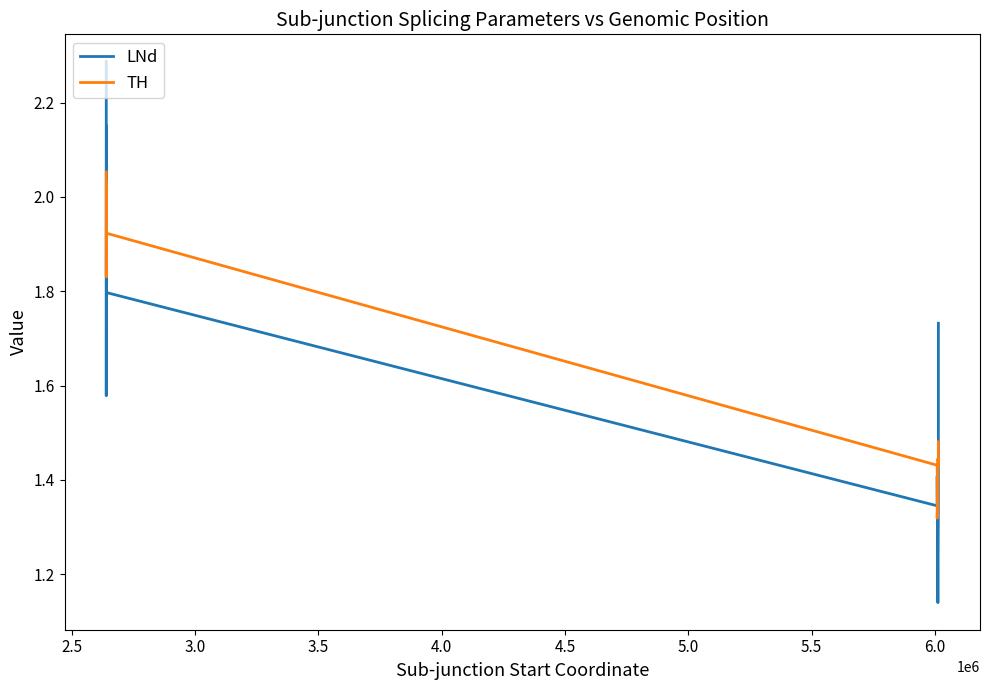

What value does the LNd series have at 6.0?

1.3